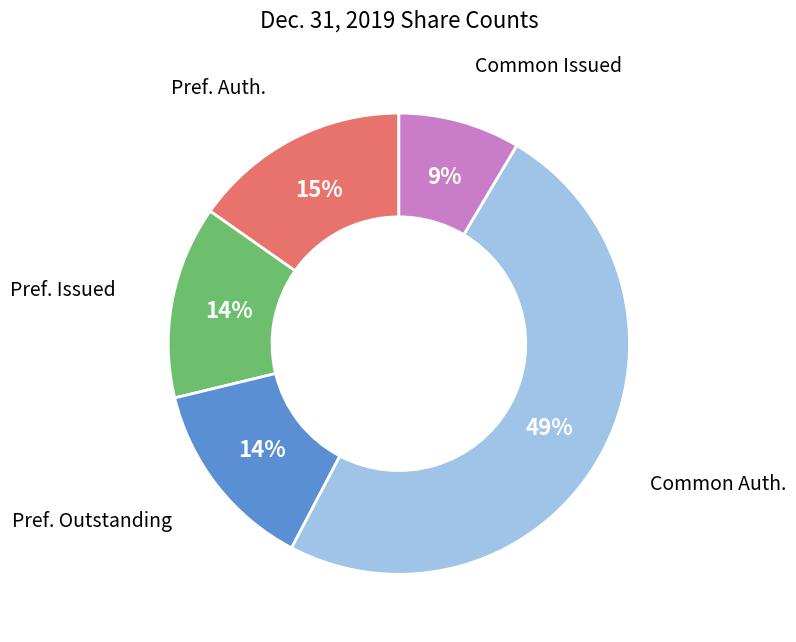

Is there any slice that represents more than half of the pie?

No